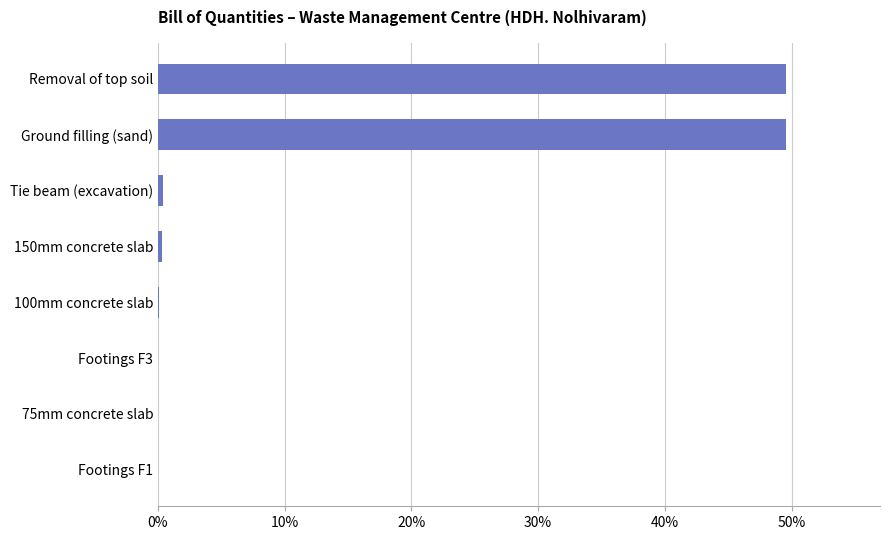

What is the sum of all values?

100.0